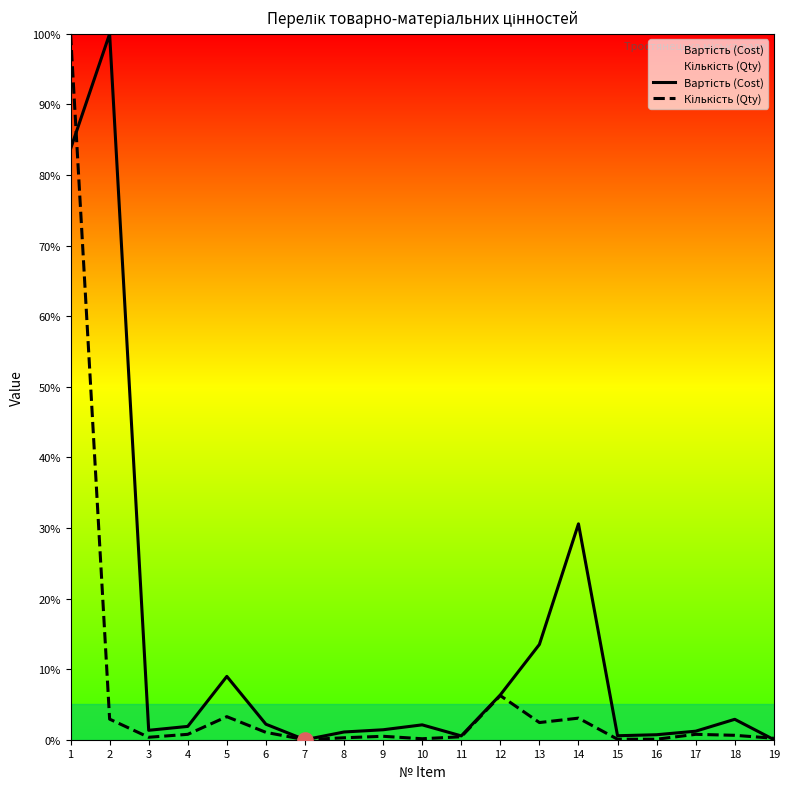

What are all the series names shown in the legend?

Вартість (Cost), Кількість (Qty)